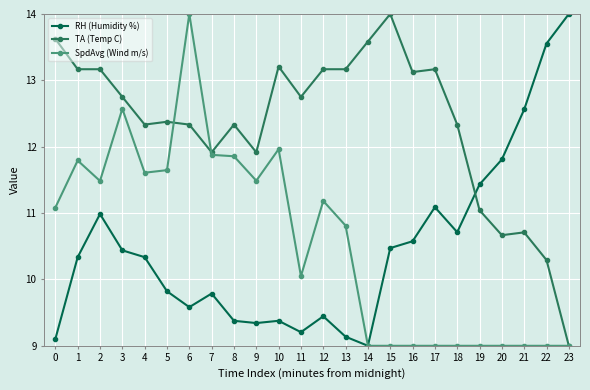

What is the sum of all RH (Humidity %) values?

251.5